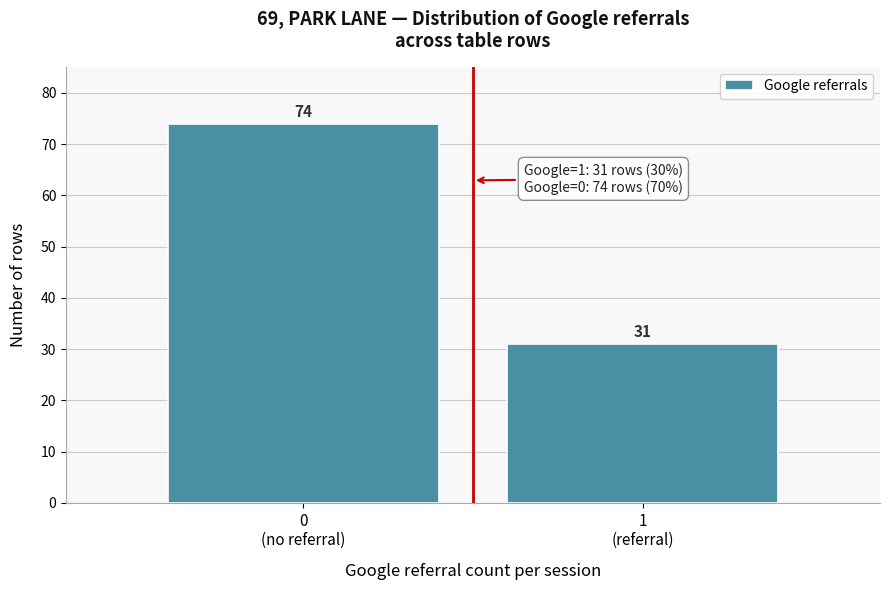

Reading left to right, transcribe all the data shown in this chart.

74	31